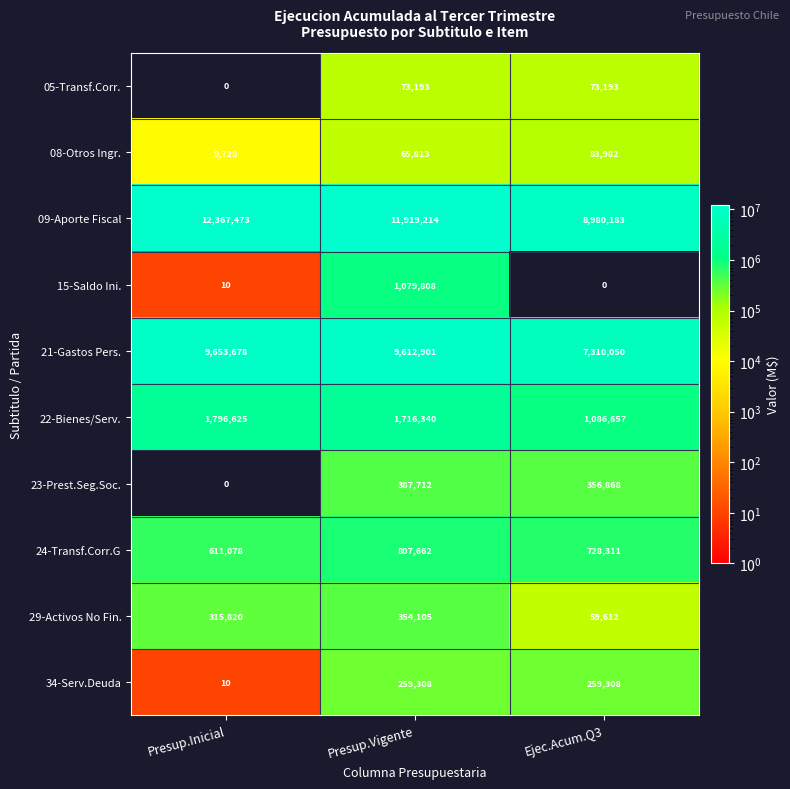

At which label does 22-Bienes/Serv. reach its minimum?

Ejec.Acum.Q3